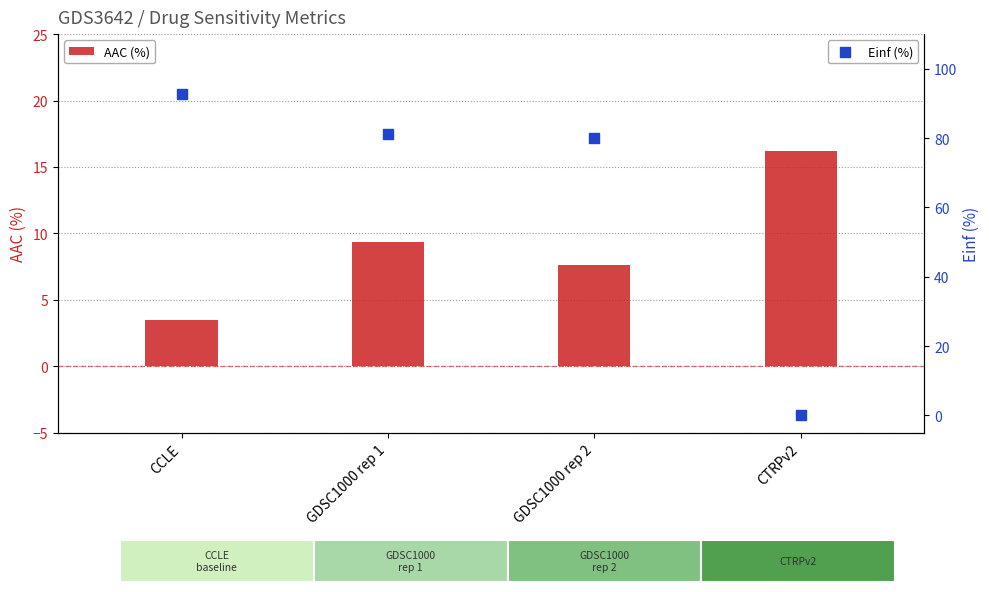

Which series has the largest Y range (max minus min)?

Einf (%)